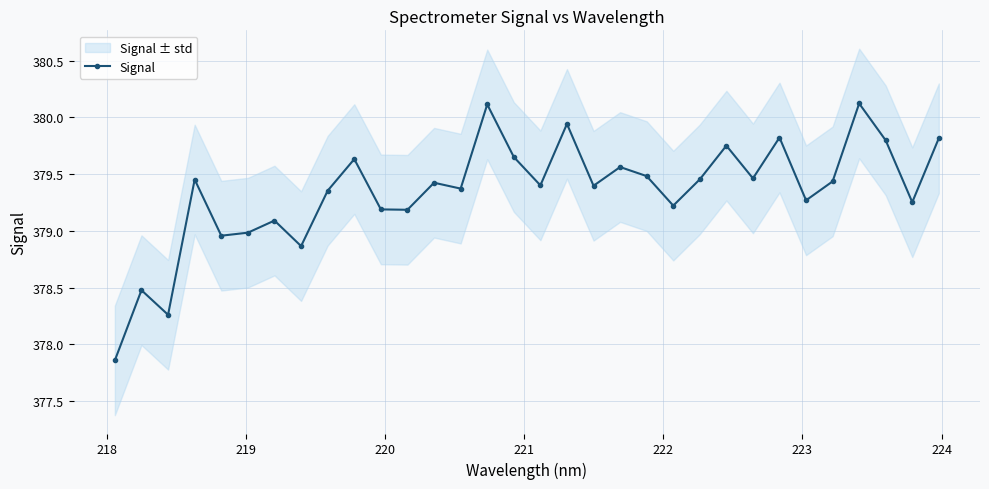

How many lines are shown in the chart?

1